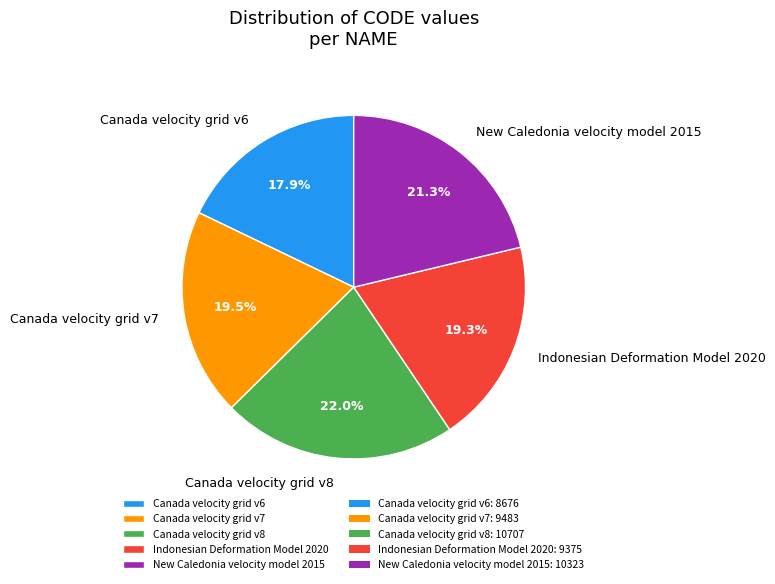

To the nearest percent, what is the difference between the largest and smallest slice percentages?

4%